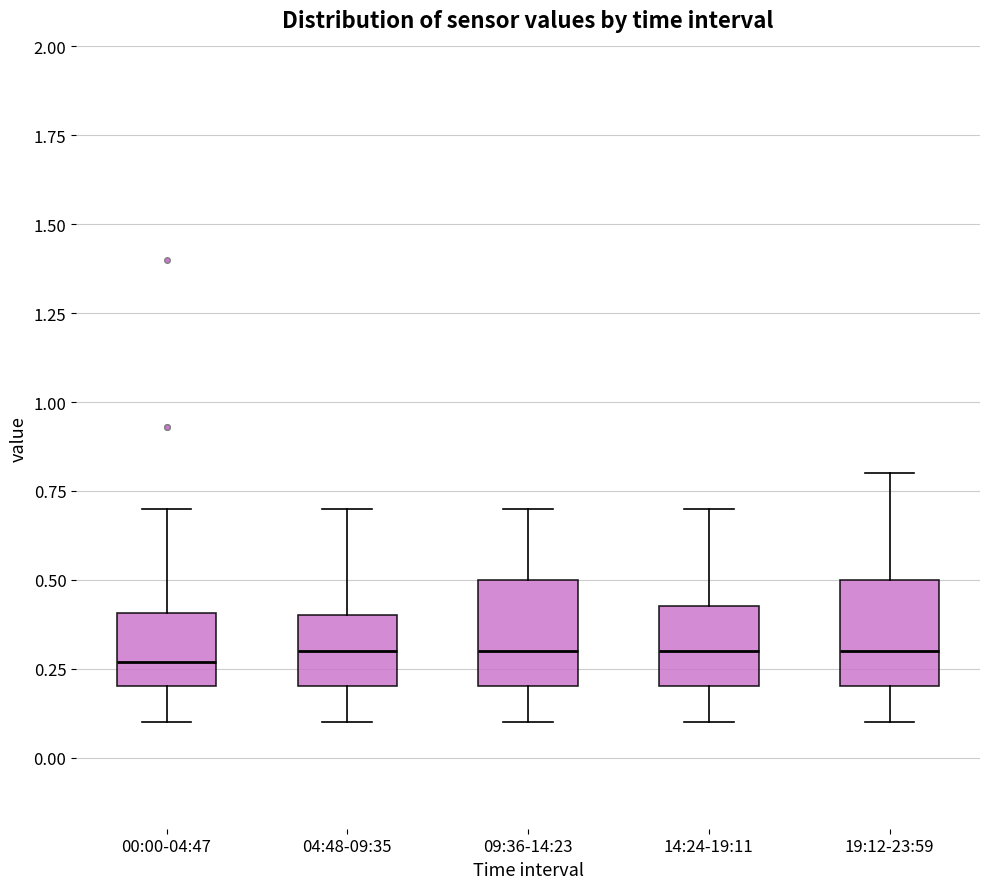

Reading left to right, transcribe this box plot: for each box, give where its median line is, the range the box spans, and where its two whiskers end, as read against the y-axis. The values are not printed on the chart, so give them approximately, as read against the axis.

00:00-04:47: median 0.25, box 0.20 to 0.40, whiskers 0.10 to 0.70
04:48-09:35: median 0.30, box 0.20 to 0.40, whiskers 0.10 to 0.70
09:36-14:23: median 0.30, box 0.20 to 0.50, whiskers 0.10 to 0.70
14:24-19:11: median 0.30, box 0.20 to 0.45, whiskers 0.10 to 0.70
19:12-23:59: median 0.30, box 0.20 to 0.50, whiskers 0.10 to 0.80